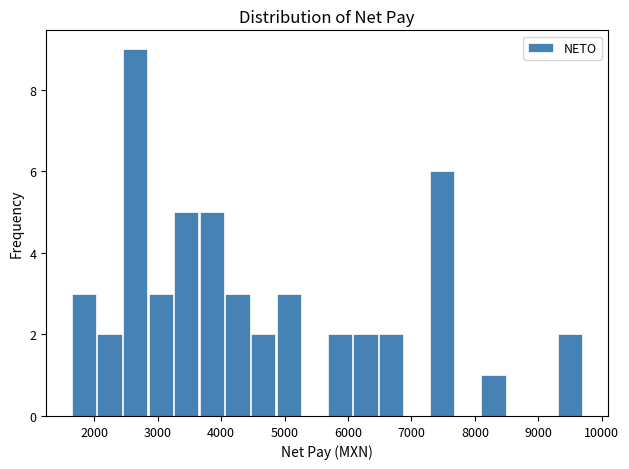

Reading left to right, transcribe this chart: for each bar, give the range it covers on the x-axis and its height. Neither the bar edges nor the heights are printed on the chart, so give them approximately, as read against the axes.

1600 to 2000: 3
2000 to 2400: 2
2400 to 2800: 9
2800 to 3300: 3
3300 to 3700: 5
3700 to 4100: 5
4100 to 4500: 3
4500 to 4900: 2
4900 to 5300: 3
5300 to 5700: 0
5700 to 6100: 2
6100 to 6500: 2
6500 to 6900: 2
6900 to 7300: 0
7300 to 7700: 6
7700 to 8100: 0
8100 to 8500: 1
8500 to 8900: 0
8900 to 9300: 0
9300 to 9700: 2